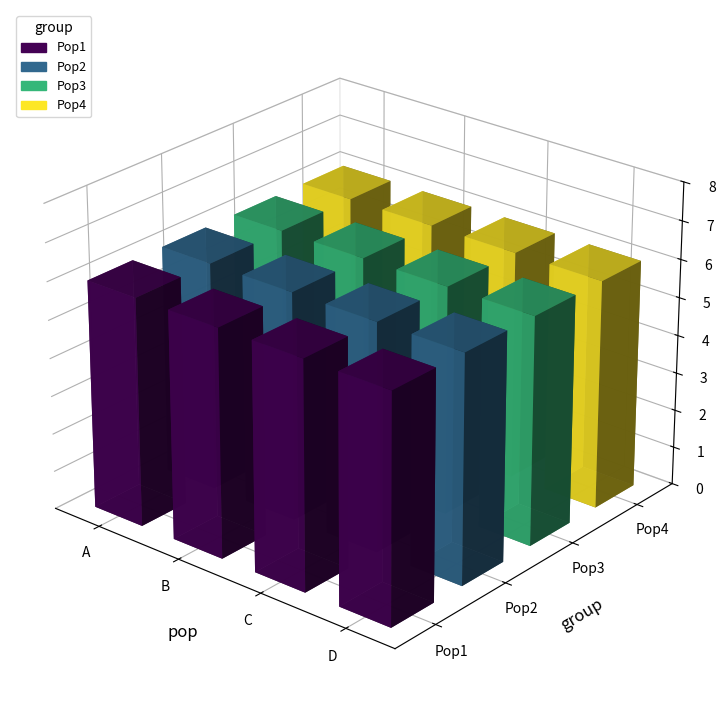

True or false: Pop3 has a value of 4 at C.

False